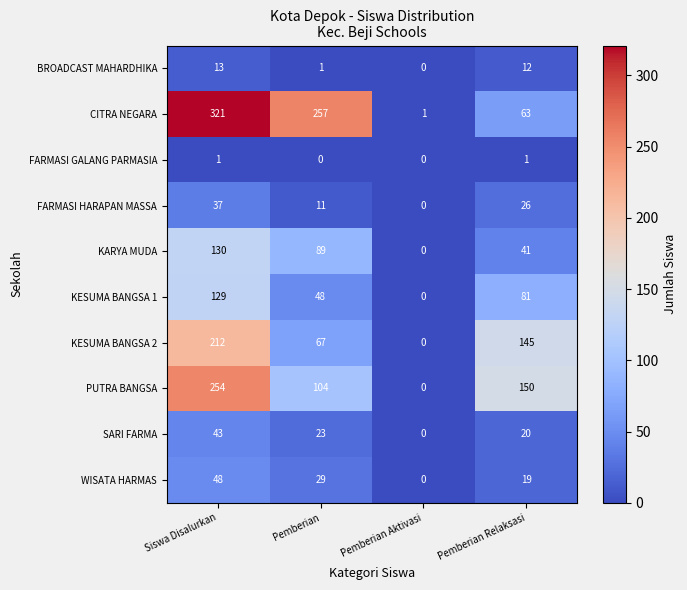

What is the difference between the highest and lowest values at Pemberian Relaksasi?

149